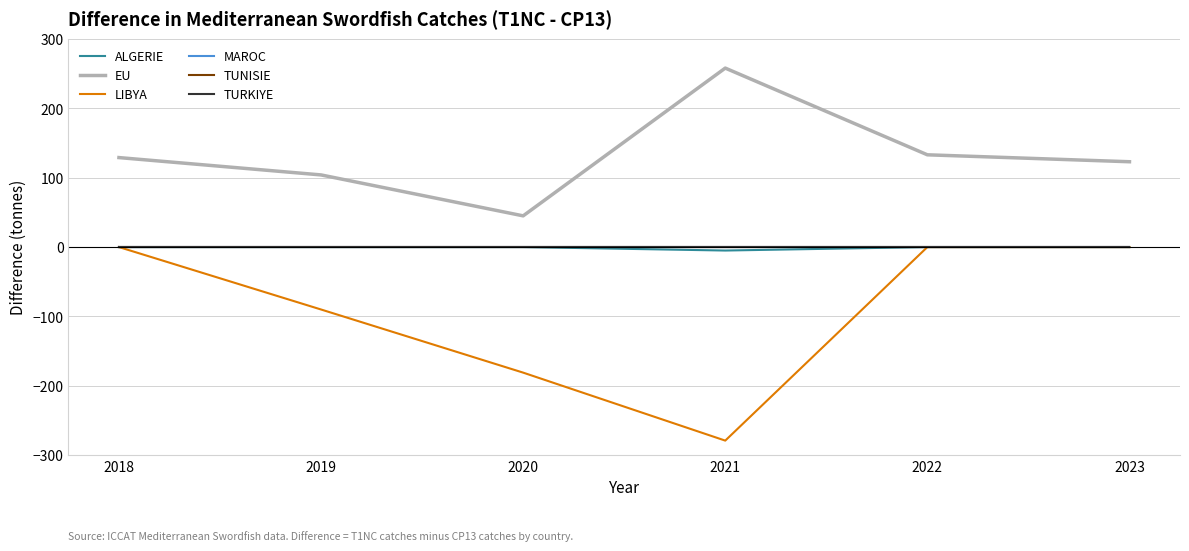

True or false: LIBYA and MAROC intersect in this chart.

False